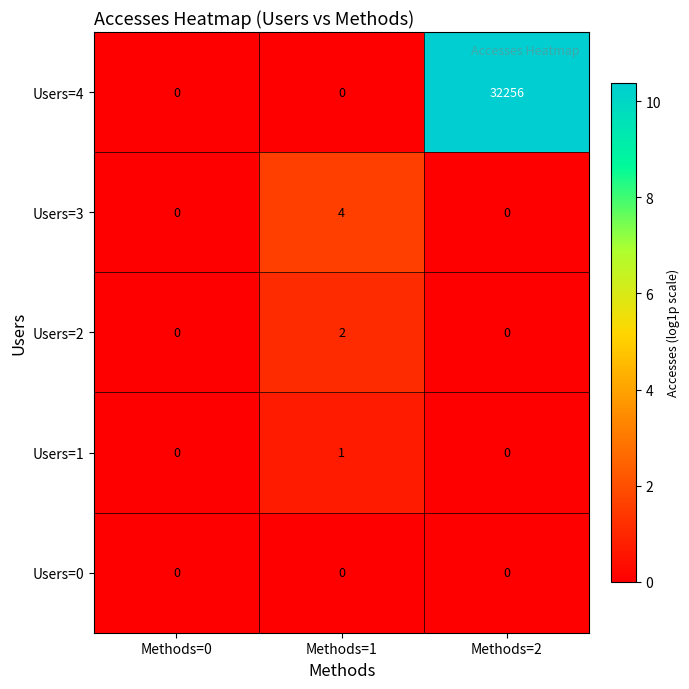

Which series has the largest total across all categories?

Users=4